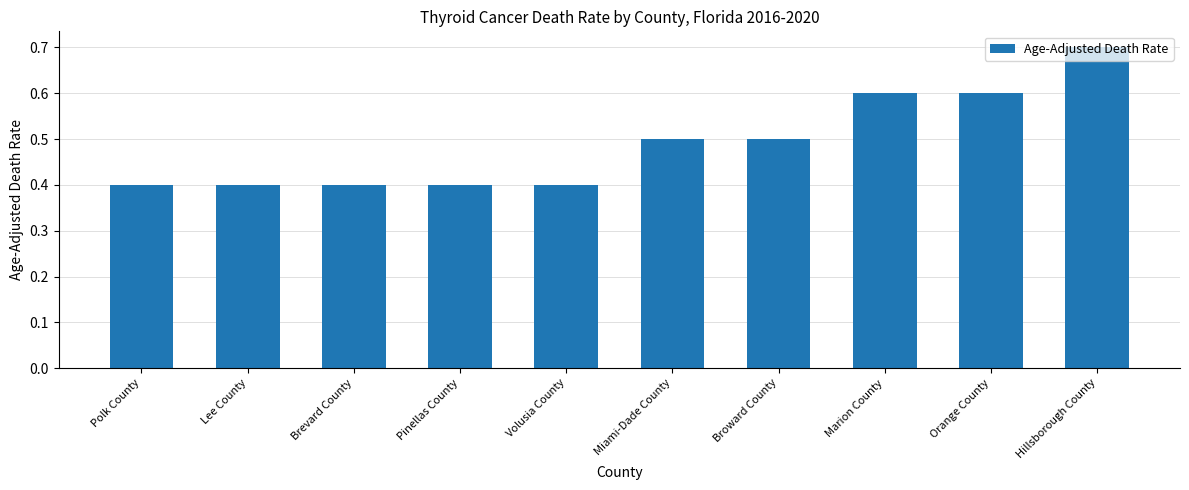

What is the difference between the values at Miami-Dade County and Polk County?

0.1